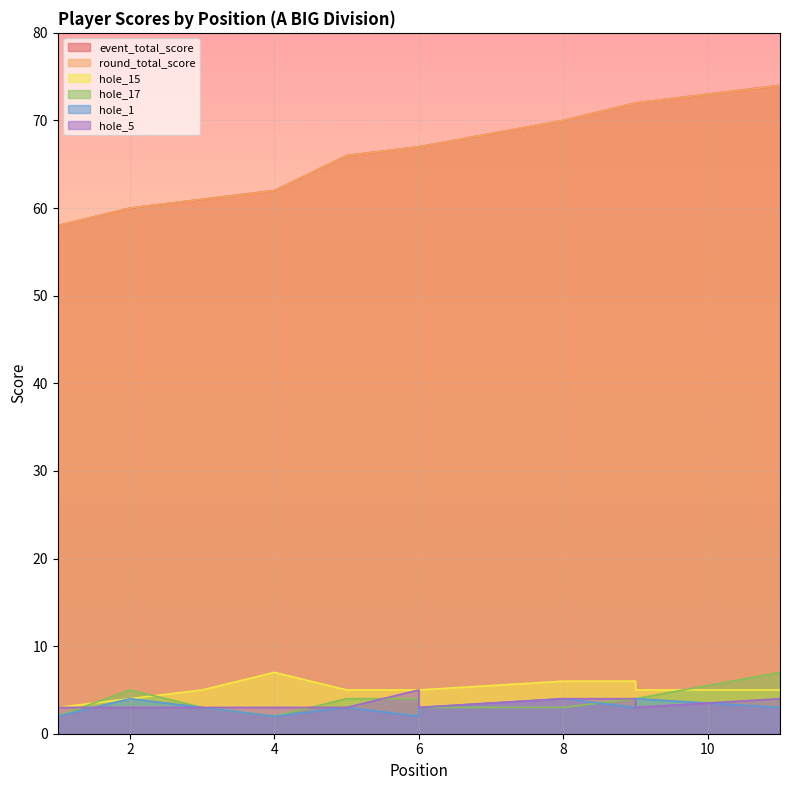

At which category does hole_1 reach its first local peak?

2